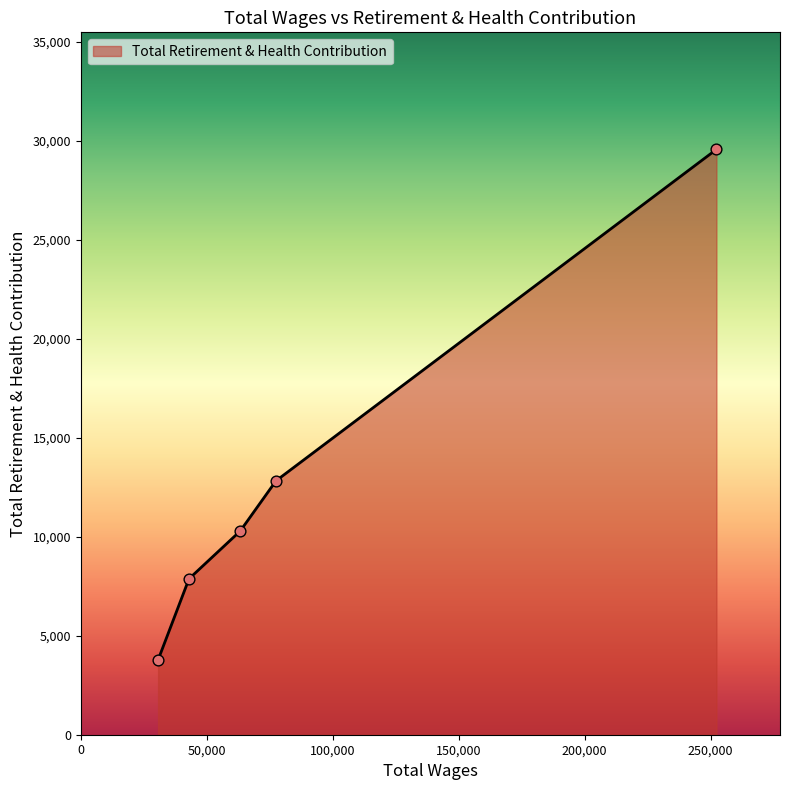

What is the minimum value shown in the chart?

3781